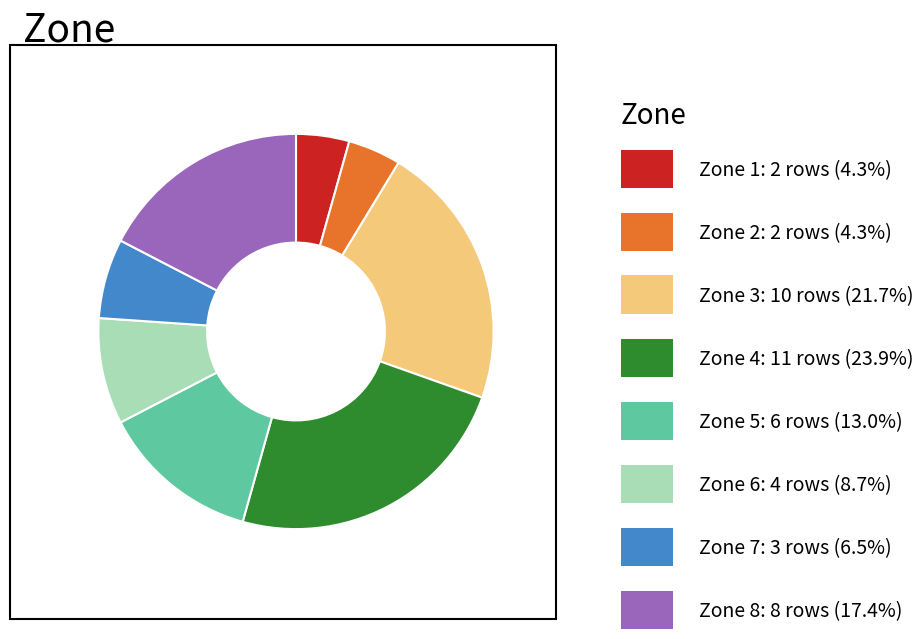

Is there a majority slice in this chart?

No